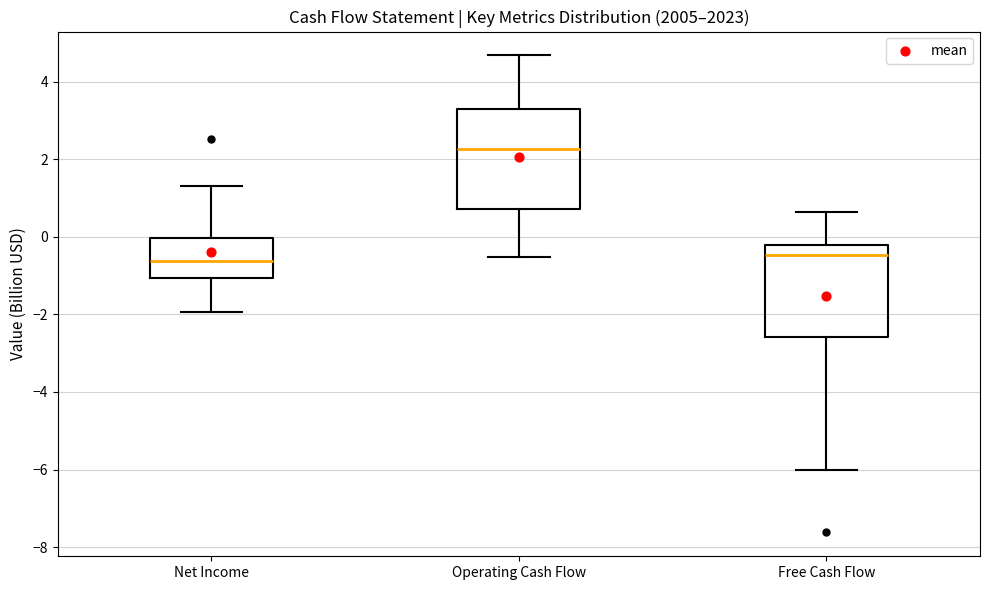

Reading left to right, read every box against the y-axis: the position of its median line, the range the box covers, and the ends of its whiskers. The values are not printed on the chart, so give them approximately, as read against the axis.

Net Income: median -0.6, box -1.0 to 0.0, whiskers -2.0 to 1.2
Operating Cash Flow: median 2.2, box 0.8 to 3.2, whiskers -0.6 to 4.6
Free Cash Flow: median -0.4, box -2.6 to -0.2, whiskers -6.0 to 0.6